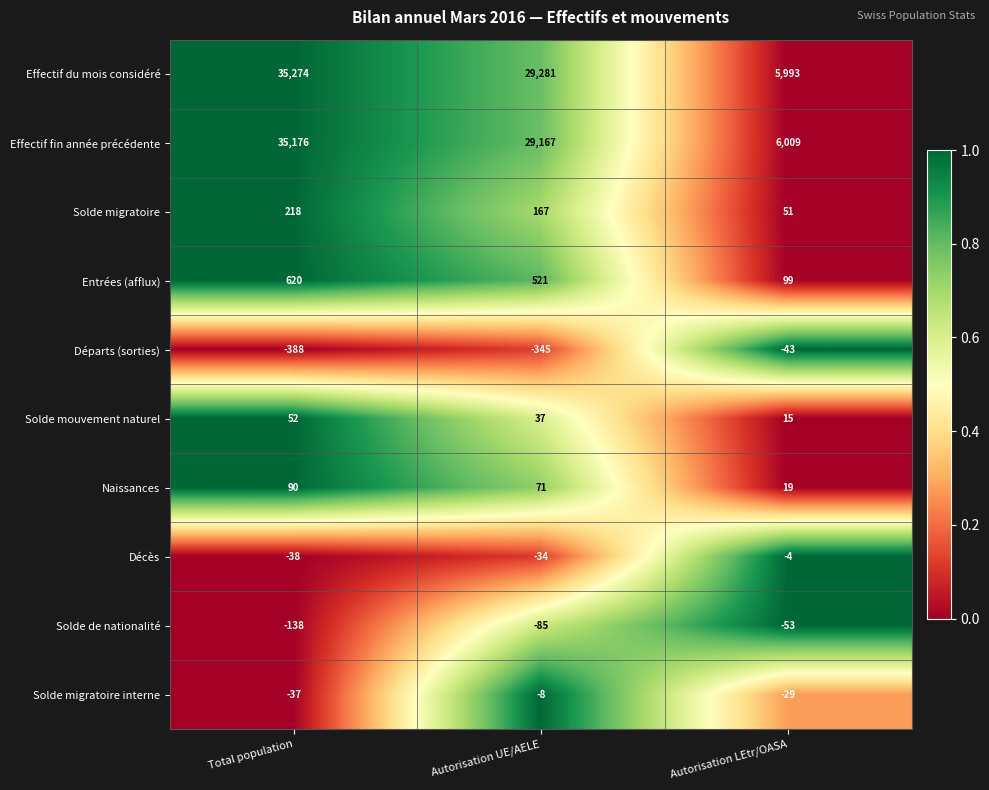

At which category is the sum across all series the highest?

Total population